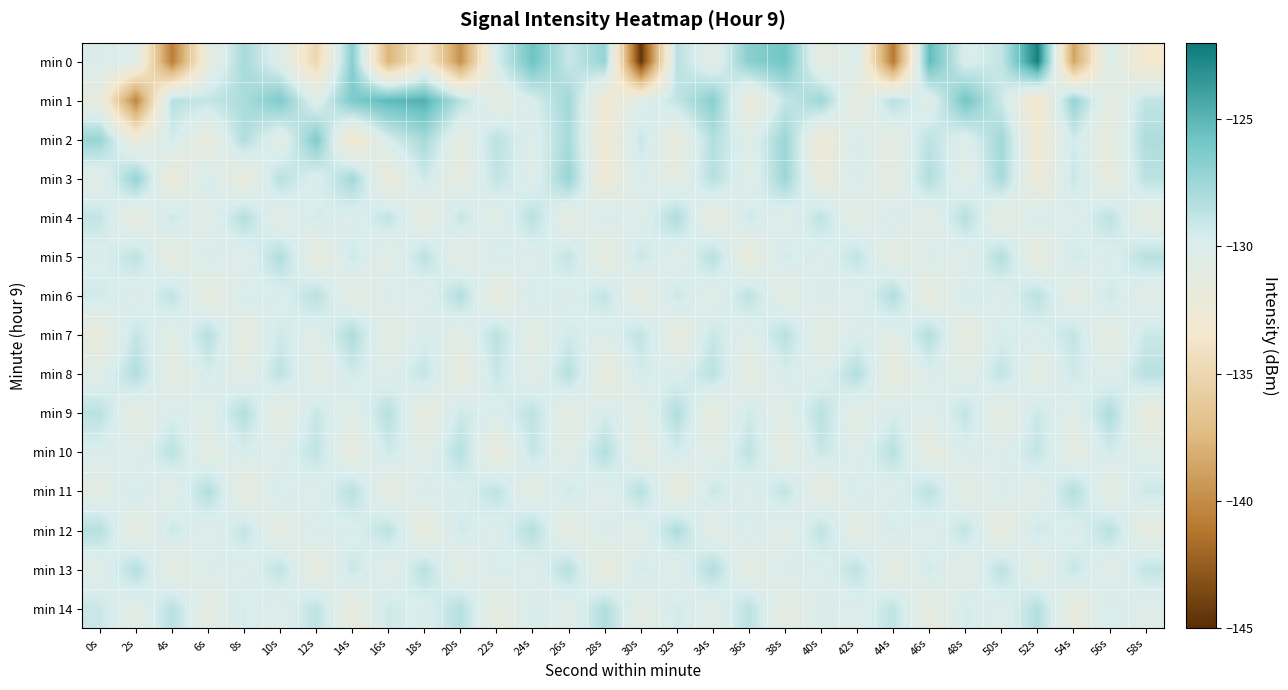

Between 50s and 4s, which is larger?

50s